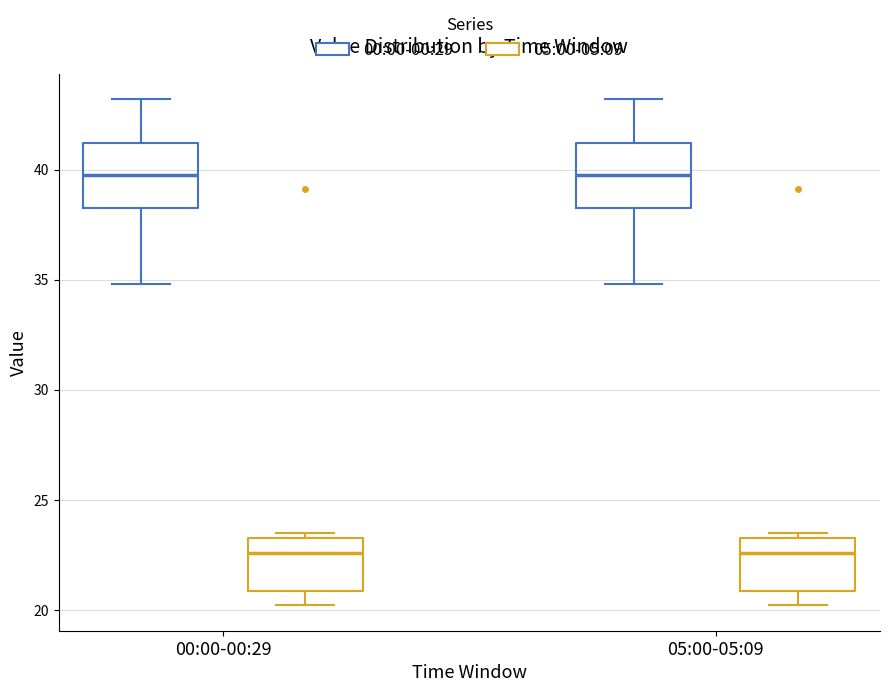

Reading left to right, read every box against the y-axis: the position of its median line, the range the box covers, and the ends of its whiskers. The values are not printed on the chart, so give them approximately, as read against the axis.

00:00-00:29 (00:00-00:29): median 40.0, box 38.5 to 41.0, whiskers 35.0 to 43.0
00:00-00:29 (05:00-05:09): median 22.5, box 21.0 to 23.5, whiskers 20.0 to 23.5 (just above the box's upper edge)
05:00-05:09 (00:00-00:29): median 40.0, box 38.5 to 41.0, whiskers 35.0 to 43.0
05:00-05:09 (05:00-05:09): median 22.5, box 21.0 to 23.5, whiskers 20.0 to 23.5 (just above the box's upper edge)